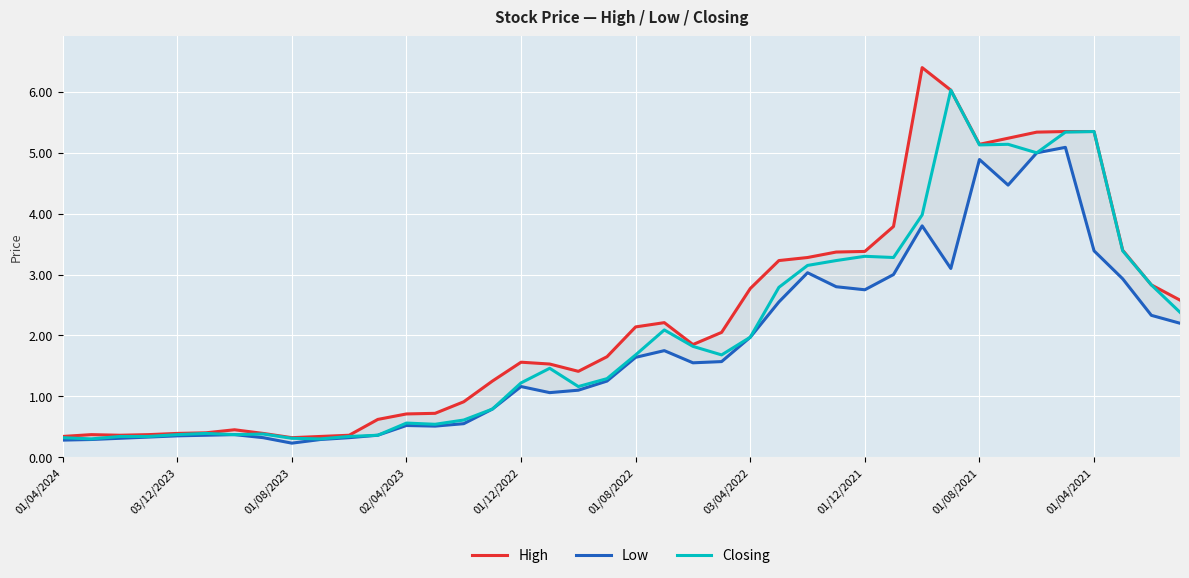

What is the difference between the Low values at 18 and 39?

1.1